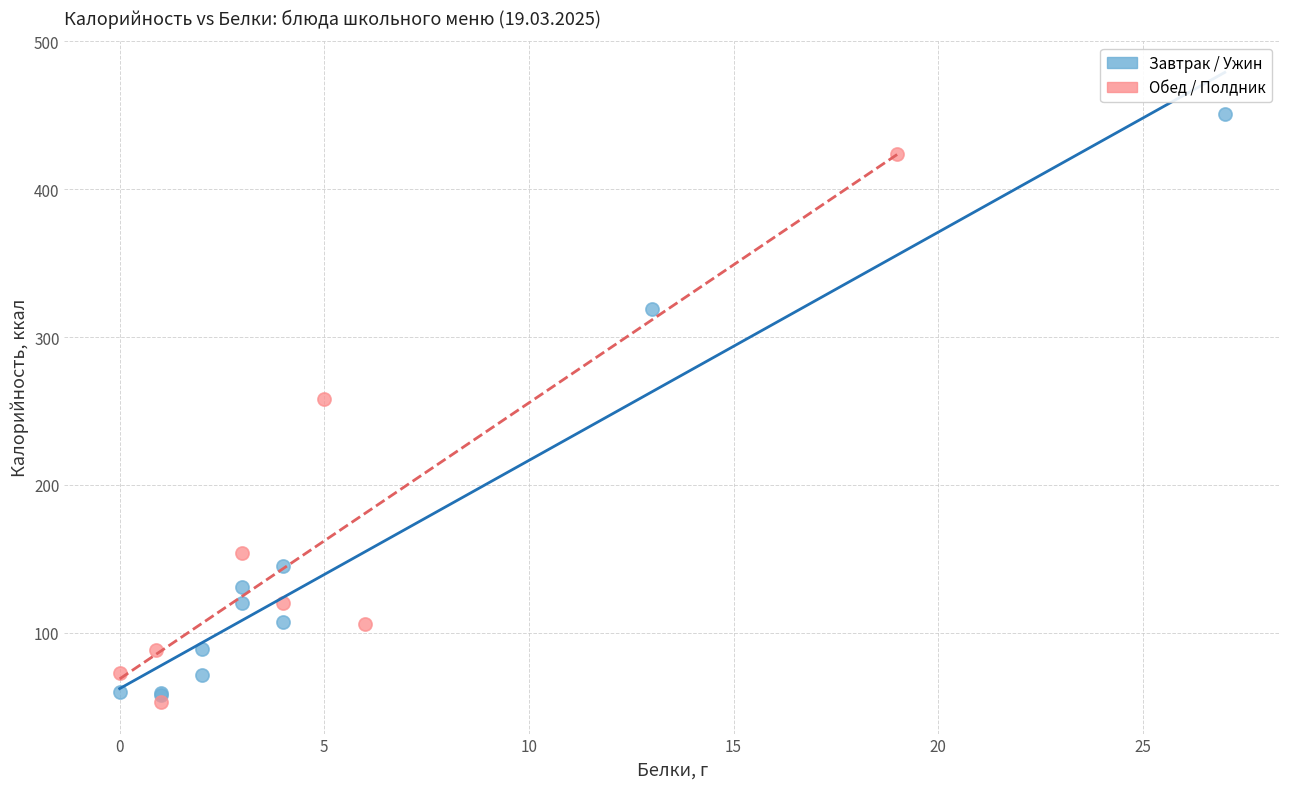

Which series contains the highest Y value?

Завтрак / Ужин